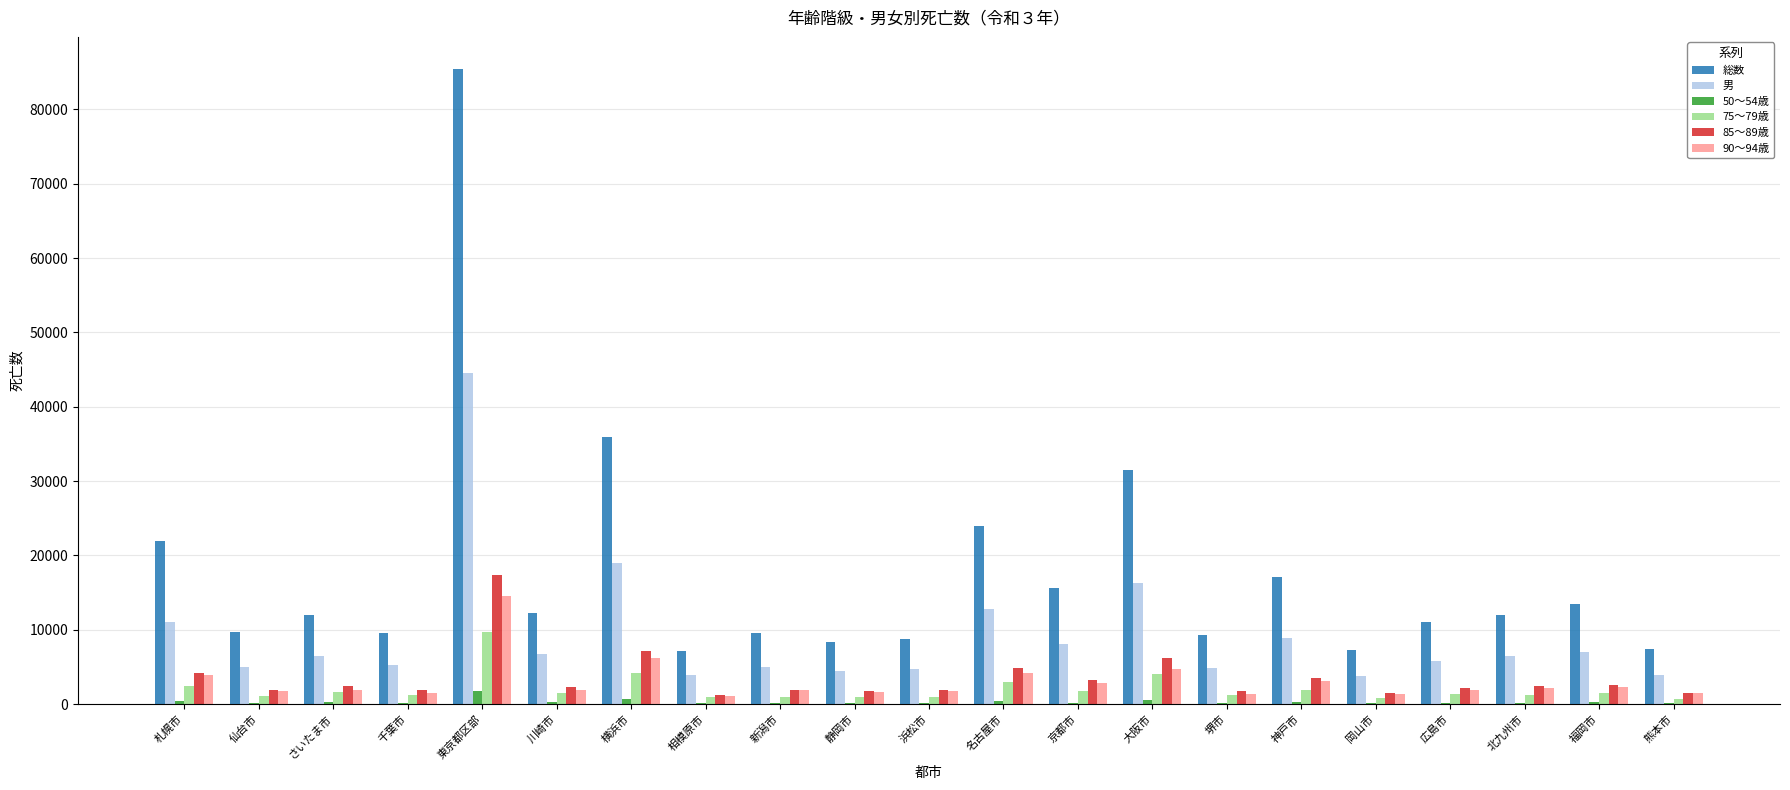

Read the 男 value at 岡山市, to the nearest 10.

3840